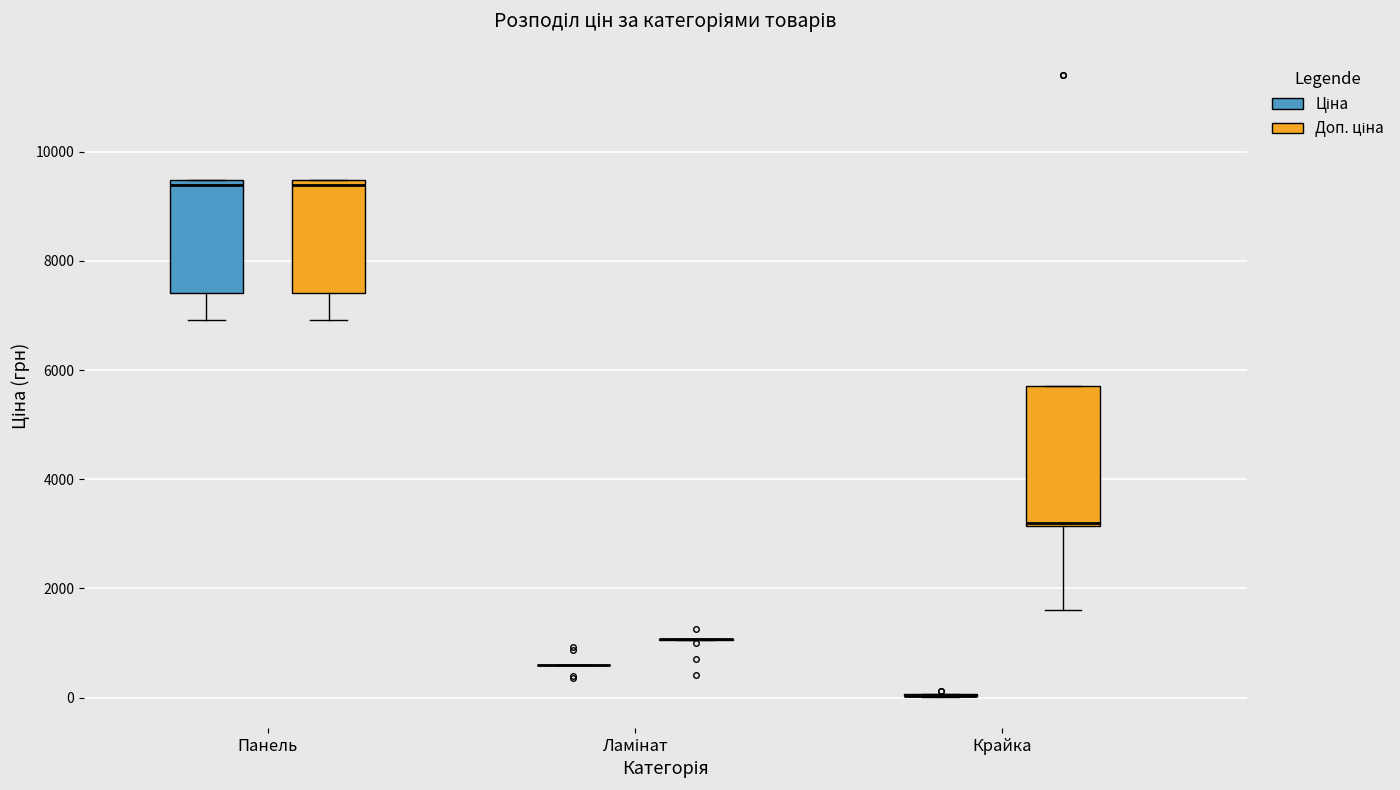

Reading left to right, transcribe this box plot: for each box, give where its median line is, the range the box spans, and where its two whiskers end, as read against the y-axis. The values are not printed on the chart, so give them approximately, as read against the axis.

Панель (Ціна): median 9400 (just below the box's upper edge), box 7400 to 9400, whiskers 7000 to 9400
Панель (Доп. ціна): median 9400 (just below the box's upper edge), box 7400 to 9400, whiskers 7000 to 9400
Ламінат (Ціна): box collapsed to a line at 600, whiskers 600 to 600
Ламінат (Доп. ціна): box collapsed to a line at 1000, whiskers 1000 to 1000
Крайка (Ціна): box collapsed to a line at 0, whiskers 0 to 0
Крайка (Доп. ціна): median 3200 (drawn on the box's lower edge), box 3200 to 5800, whiskers 1600 to 5800